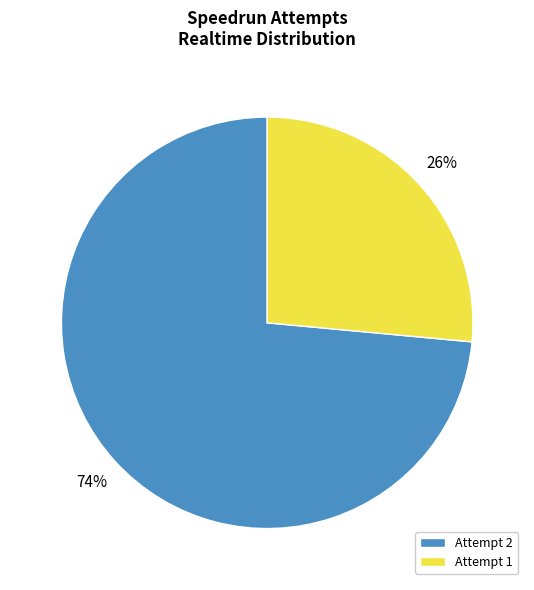

Which has a higher value, Attempt 2 or Attempt 1?

Attempt 2